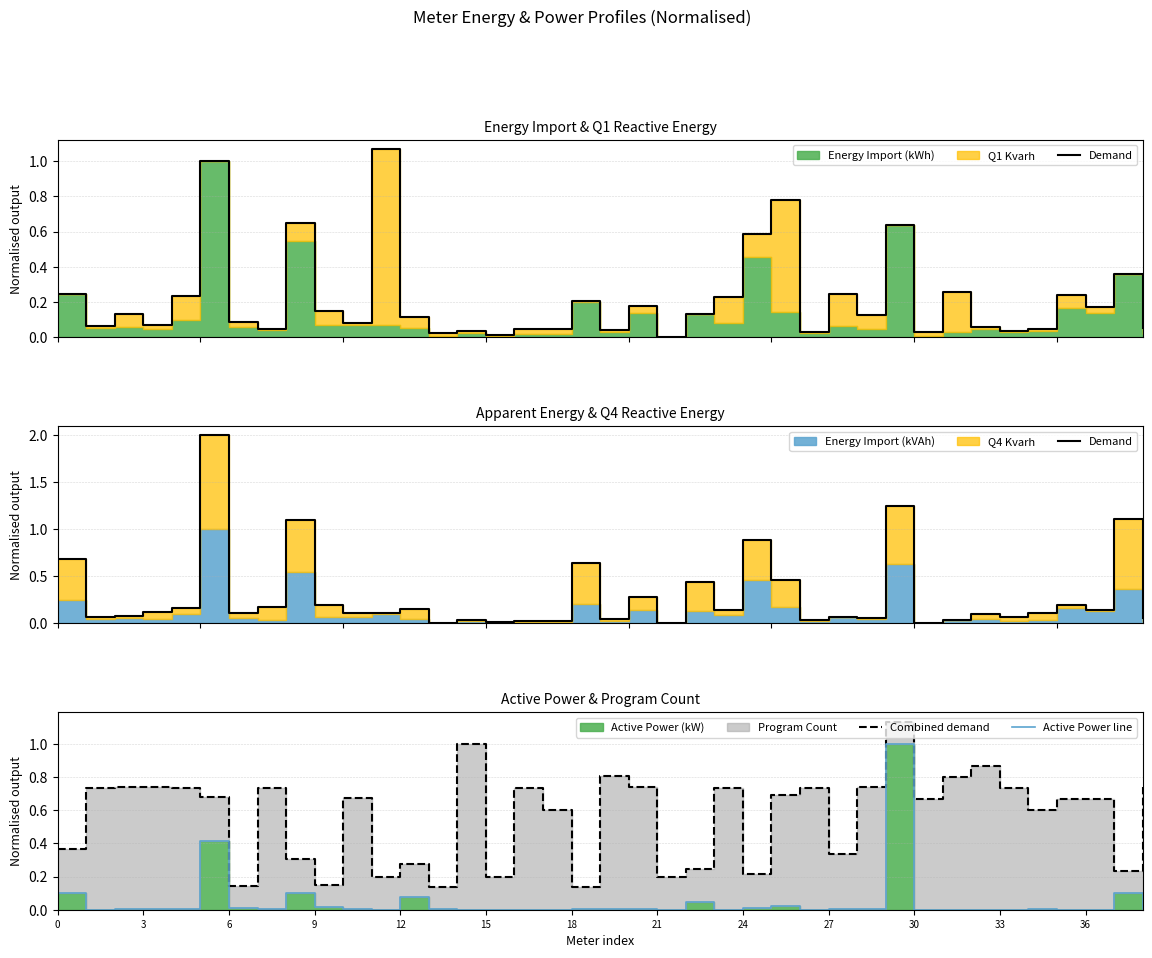

What is the difference between the maximum and minimum values in the Combined demand series?

1.0